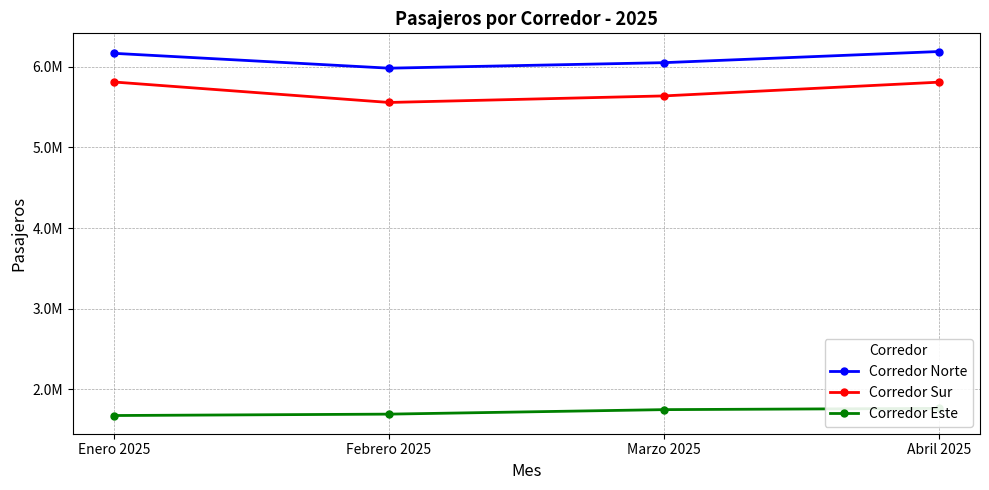

Between Febrero 2025 and Enero 2025, which is larger?

Enero 2025